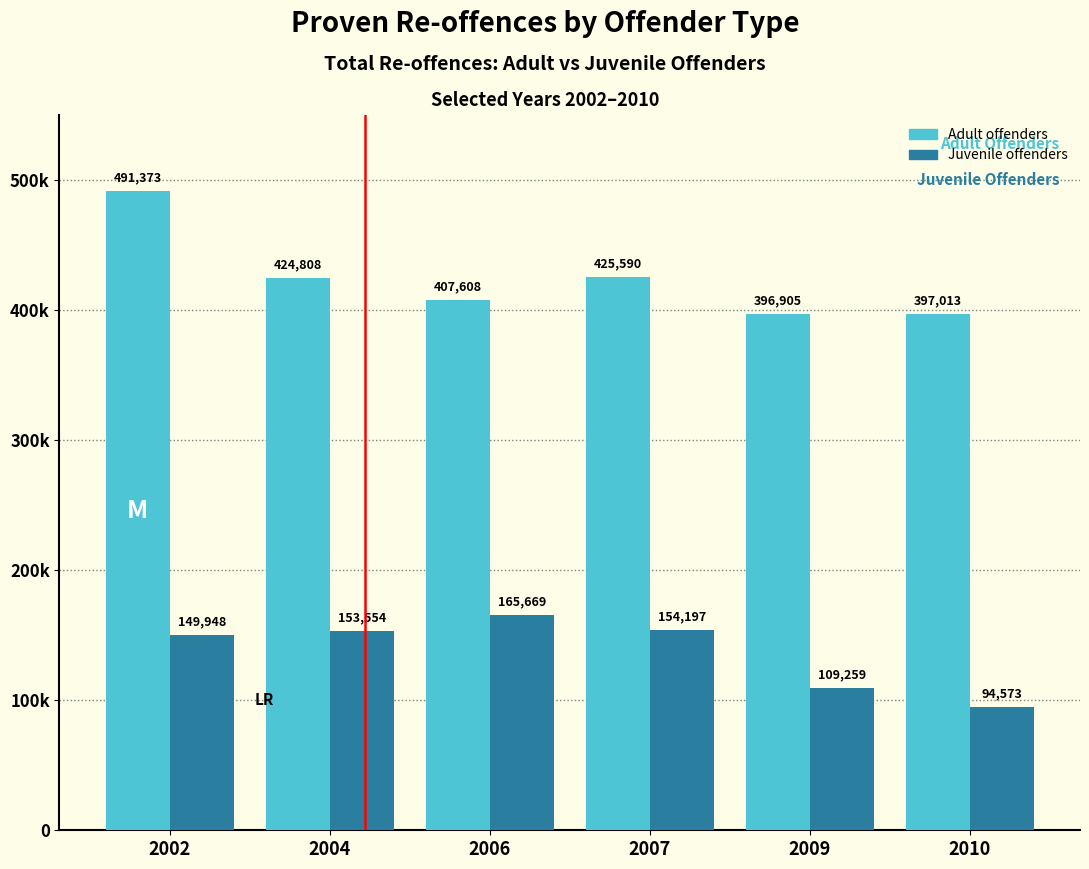

Where is Adult offenders nearest to the value 444139?

2007